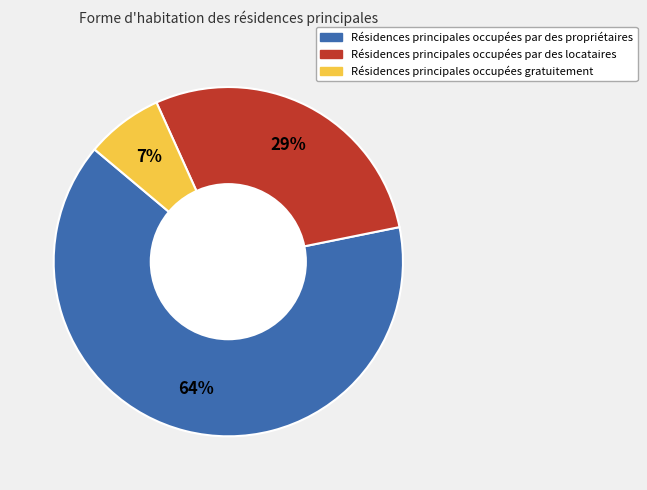

To the nearest percent, what is the average slice percentage?

33%